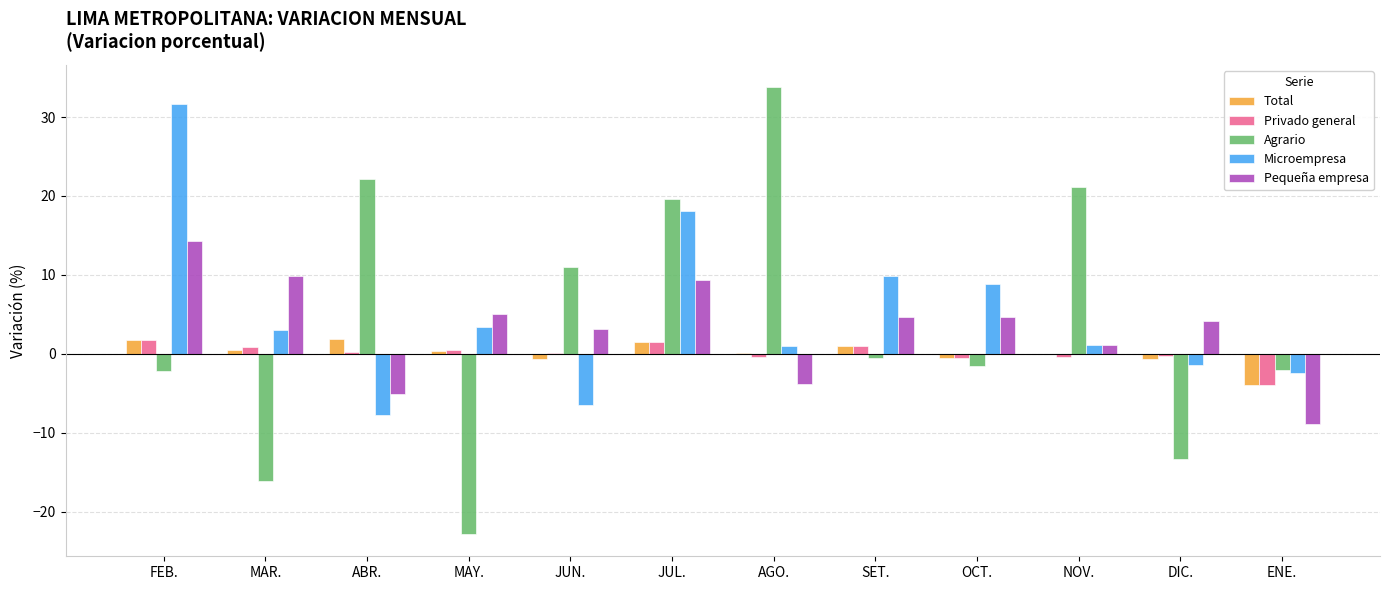

True or false: Microempresa has a value of -1.5 at DIC..

True